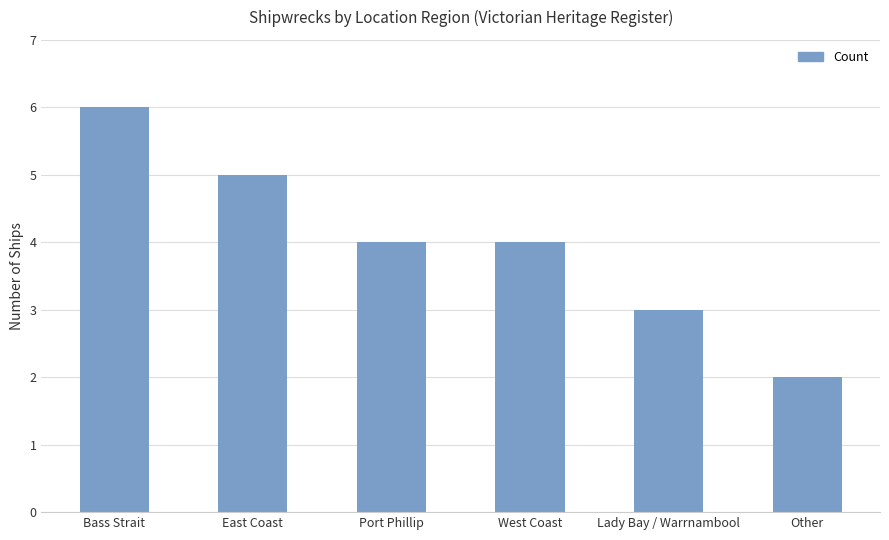

True or false: the data shows 4 at West Coast.

True